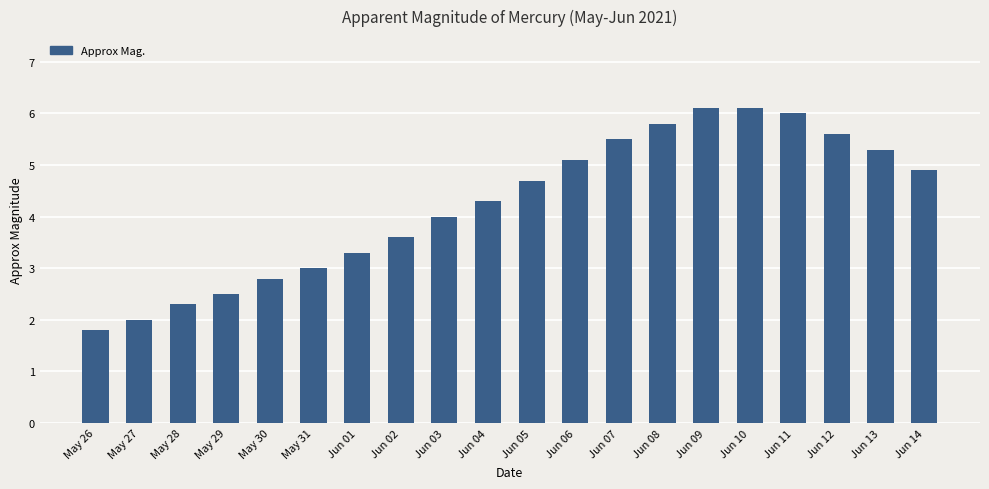

How many distinct data groups are displayed?

1